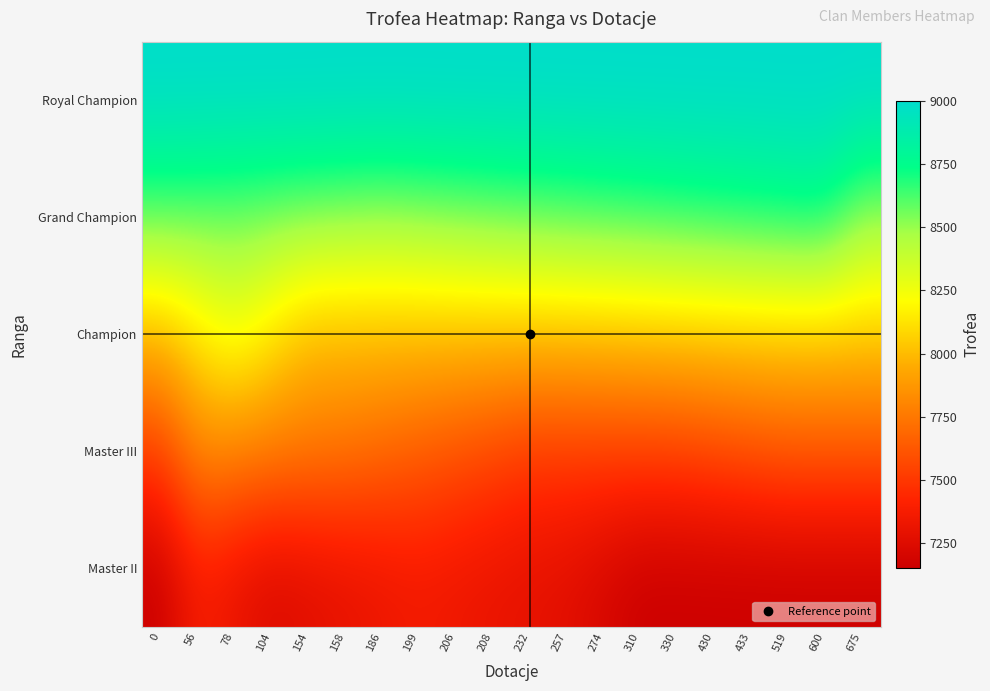

At 206, list the series in order from smallest to largest.

Master II, Master III, Champion, Grand Champion, Royal Champion